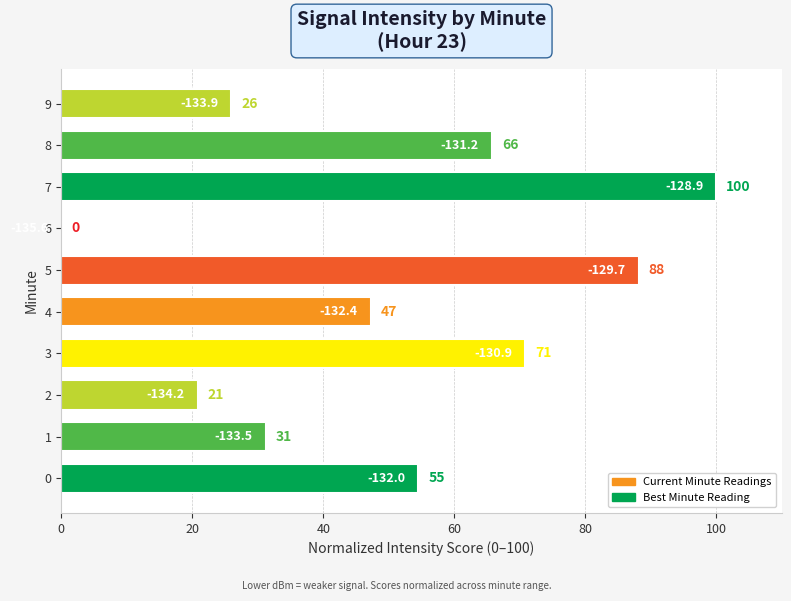

Are the bars horizontal?

Yes